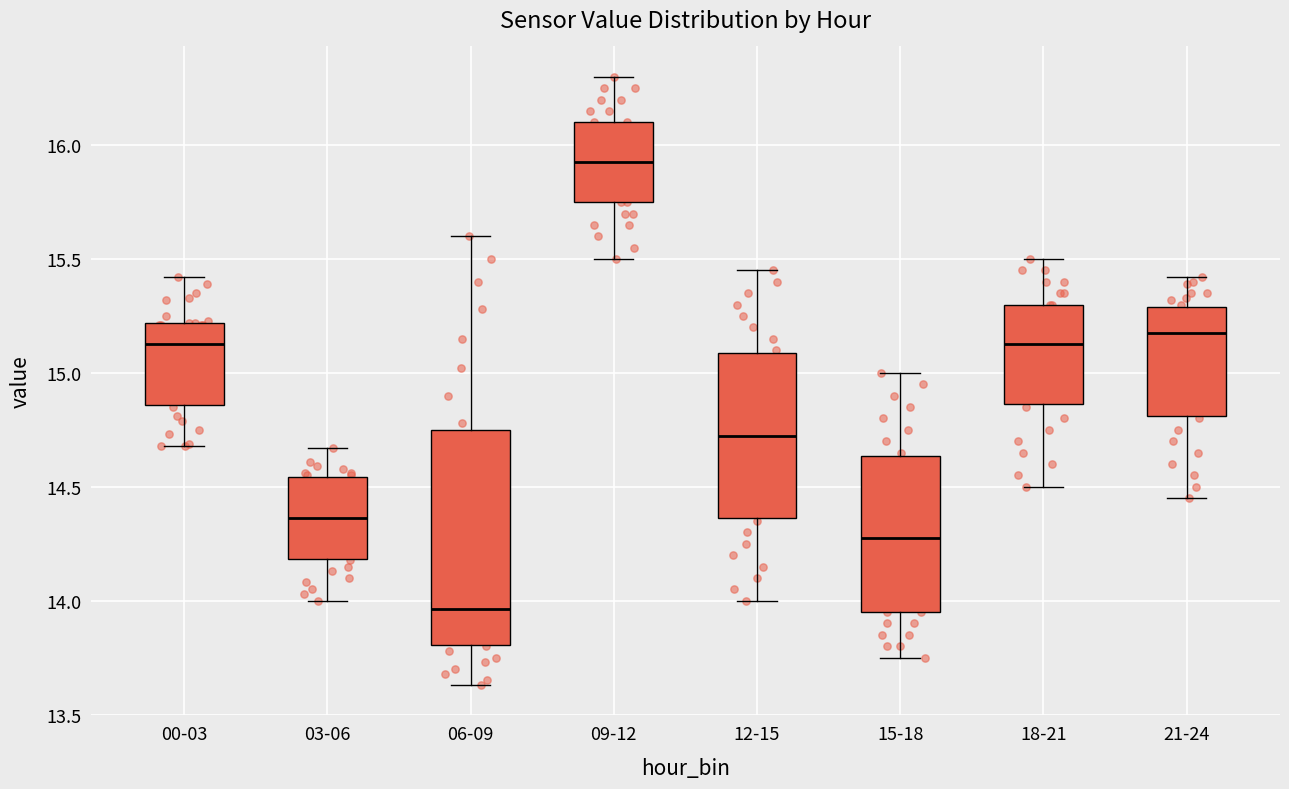

Reading left to right, transcribe this box plot: for each box, give where its median line is, the range the box spans, and where its two whiskers end, as read against the y-axis. The values are not printed on the chart, so give them approximately, as read against the axis.

00-03: median 15.15, box 14.85 to 15.20, whiskers 14.70 to 15.40
03-06: median 14.35, box 14.20 to 14.55, whiskers 14.00 to 14.65
06-09: median 13.95, box 13.80 to 14.75, whiskers 13.65 to 15.60
09-12: median 15.95, box 15.75 to 16.10, whiskers 15.50 to 16.30
12-15: median 14.75, box 14.35 to 15.10, whiskers 14.00 to 15.45
15-18: median 14.30, box 13.95 to 14.65, whiskers 13.75 to 15.00
18-21: median 15.15, box 14.85 to 15.30, whiskers 14.50 to 15.50
21-24: median 15.20, box 14.80 to 15.30, whiskers 14.45 to 15.40